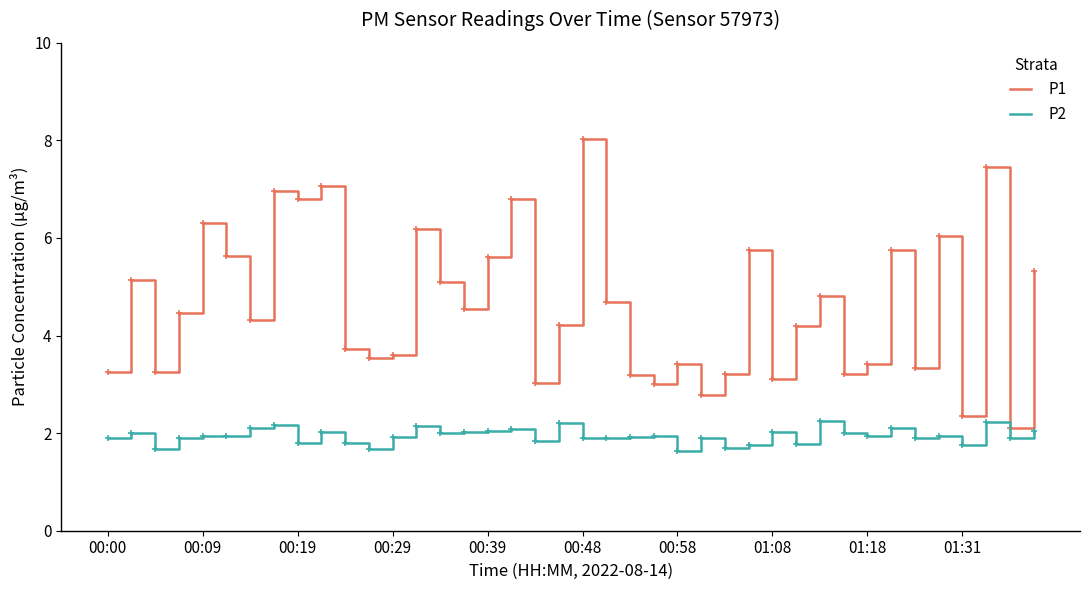

True or false: P1 and P2 cross at least once.

False